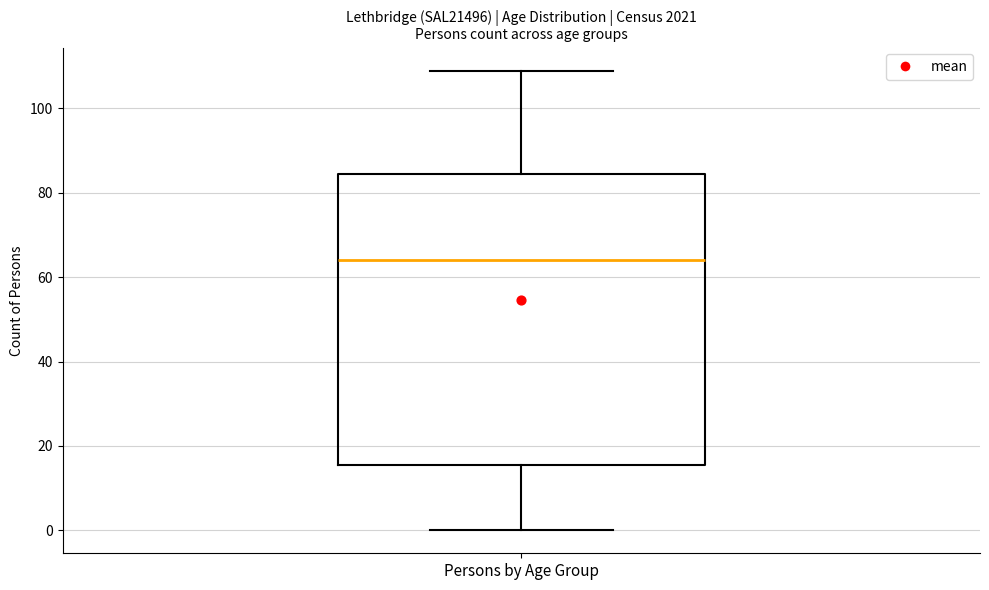

Where is the upper edge of the box for Persons by Age Group on the y-axis? The values are not printed on the chart, so give them approximately, as read against the axis.

84